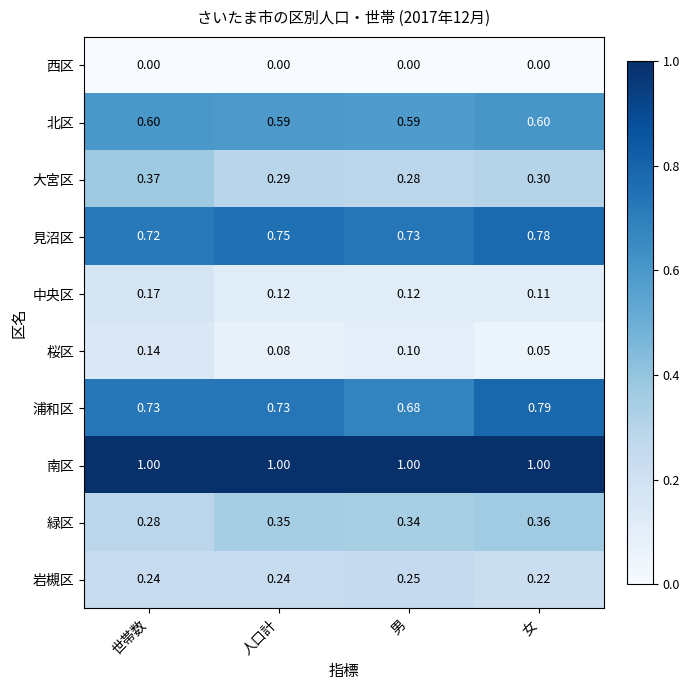

Rank the series at 人口計 from lowest to highest value.

西区, 桜区, 中央区, 岩槻区, 大宮区, 緑区, 北区, 浦和区, 見沼区, 南区